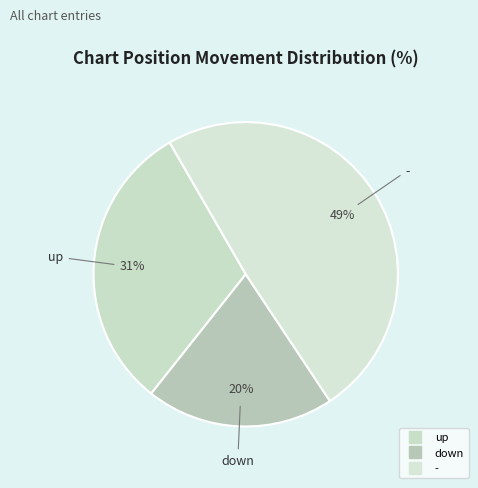

True or false: - accounts for 58% of the total.

False